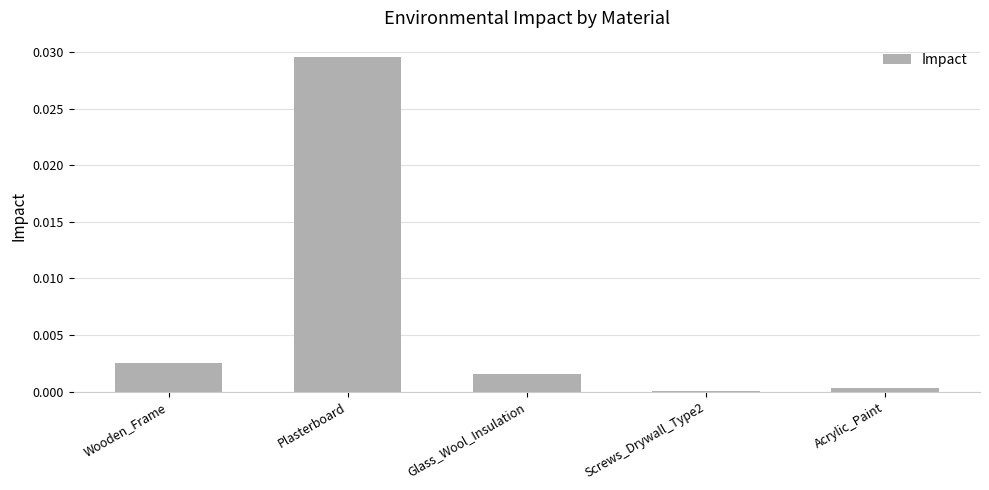

Between Screws_Drywall_Type2 and Glass_Wool_Insulation, which is larger?

Glass_Wool_Insulation